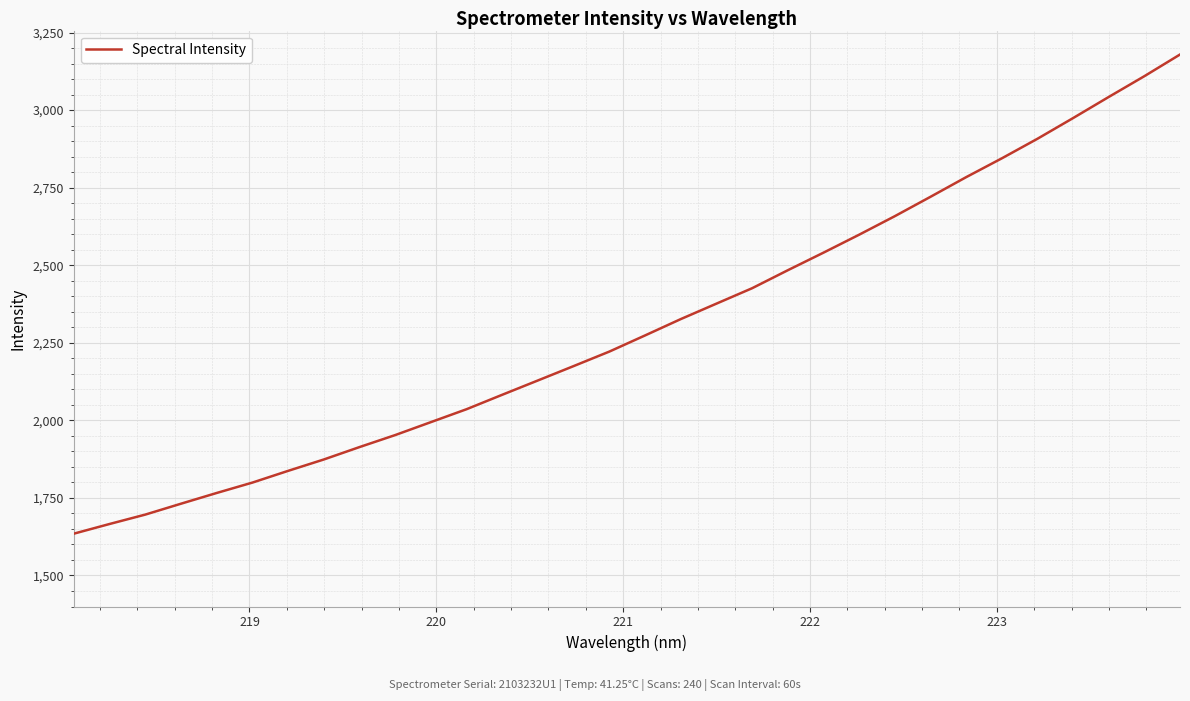

What is the maximum value shown in the chart?

3179.1